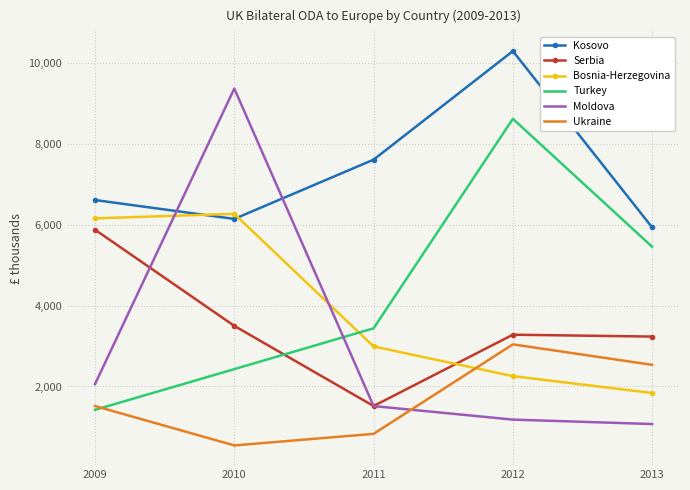

Which series has the largest total across all categories?

Kosovo